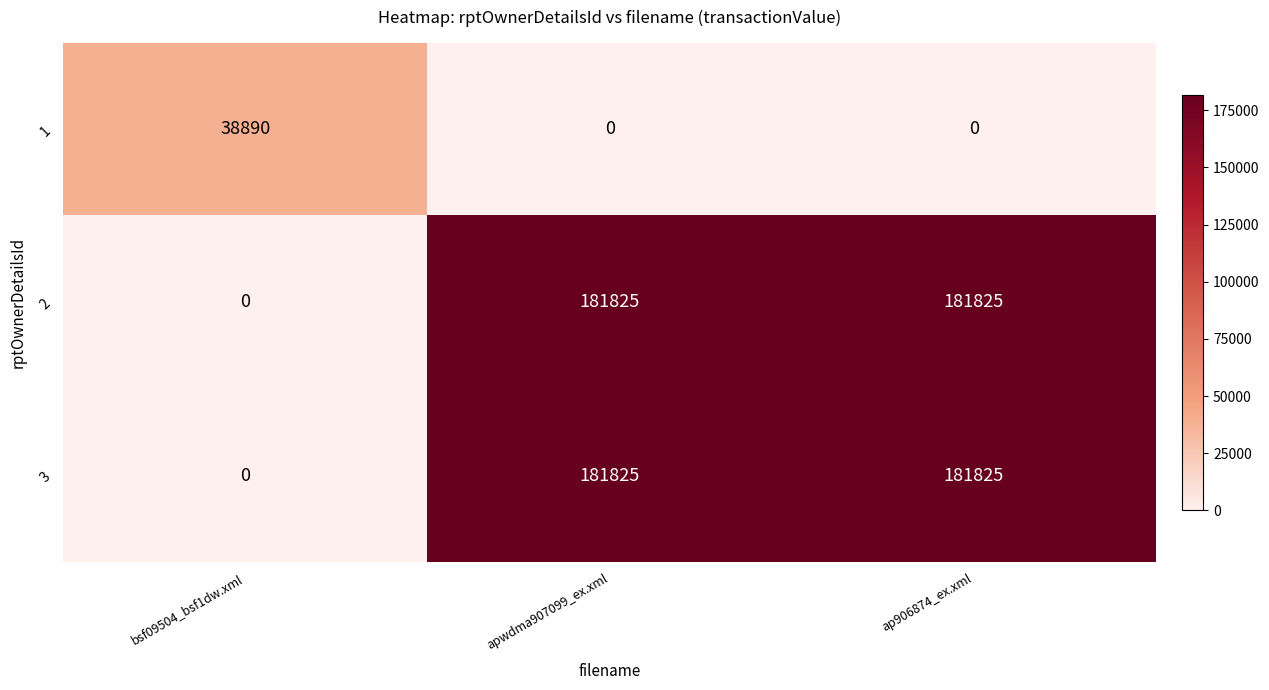

What is the average value of the 1 series?

12963